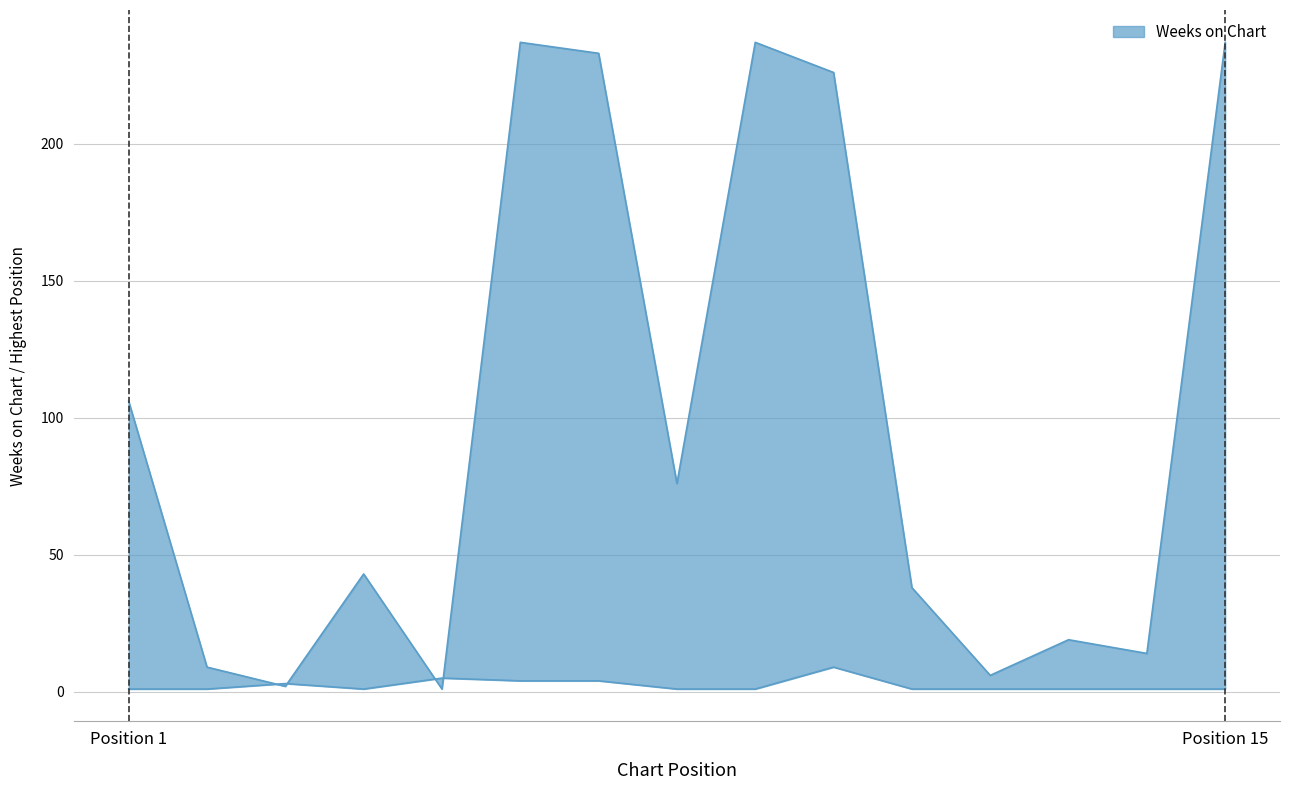

Is the value of Posición más alta at 1 greater than the value of Weeks on Chart at 14?

No